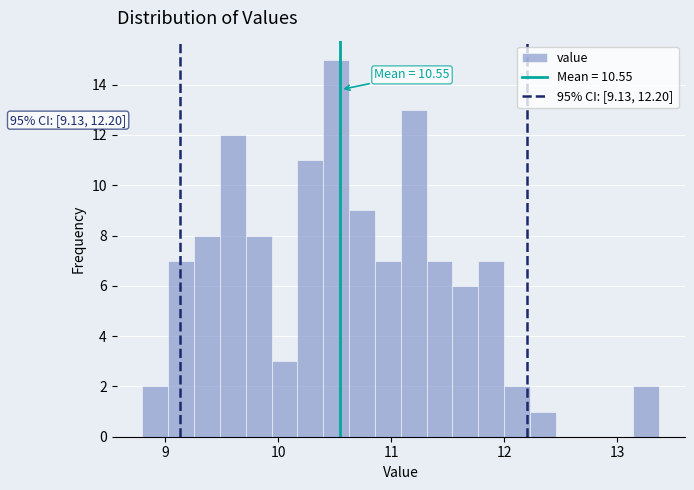

Read against the x-axis, roughly where is the centre of the tallest bar?

10.5